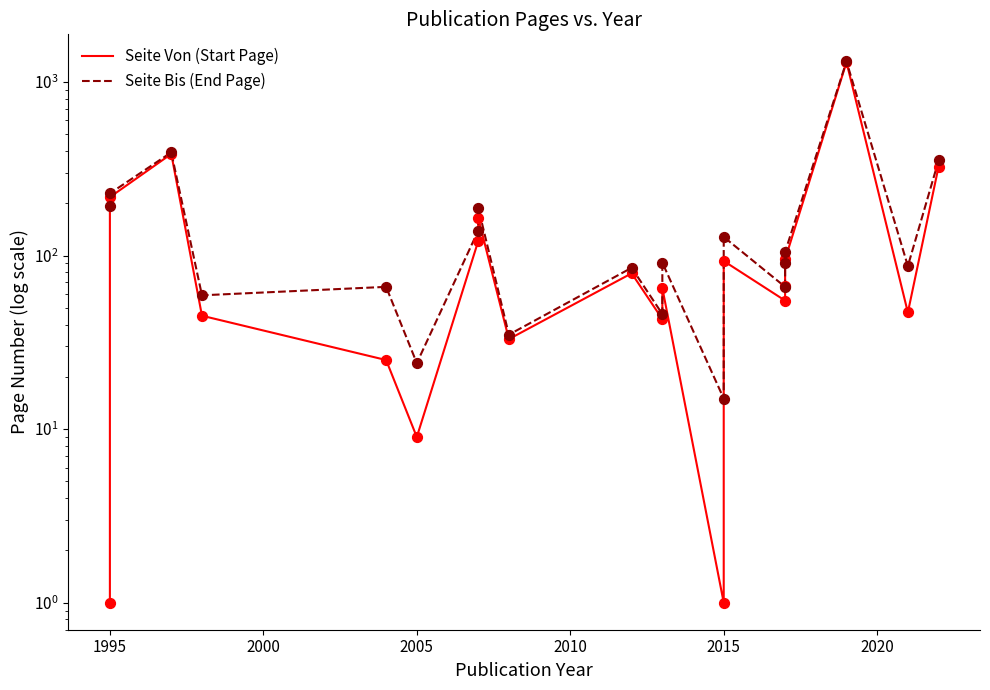

Which series contains the highest Y value?

Seite Bis (End Page)